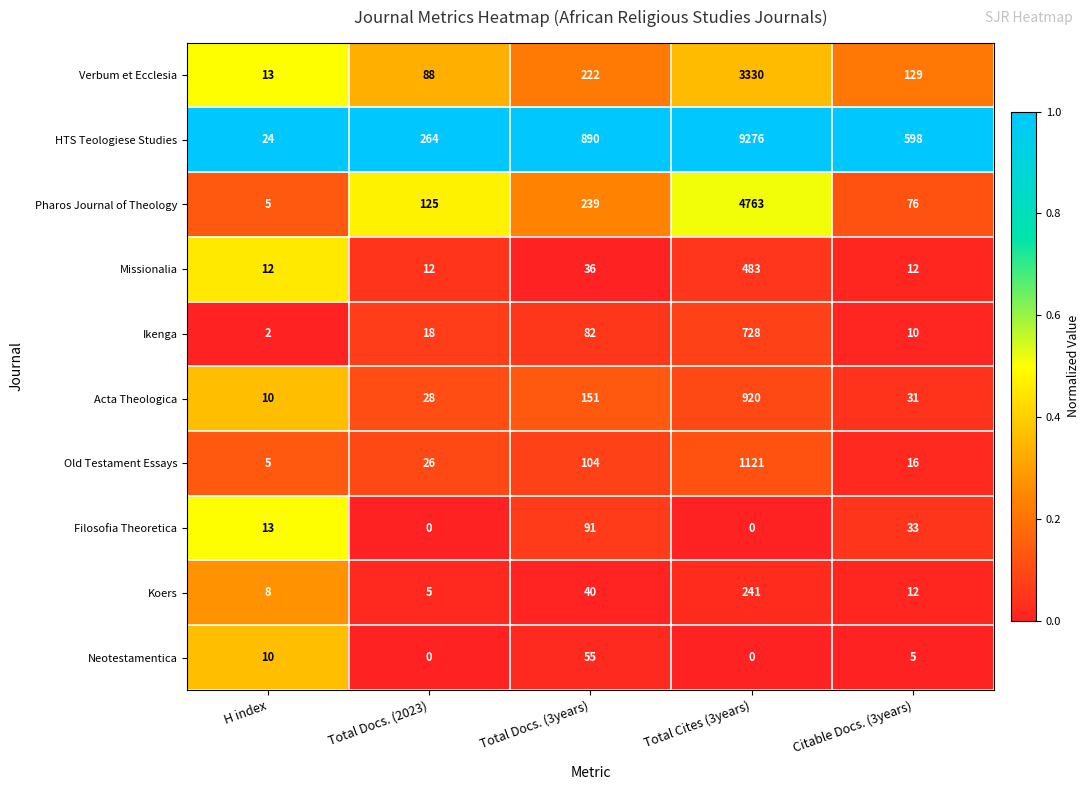

What is the difference between the highest and lowest values at Total Docs. (3years)?

854